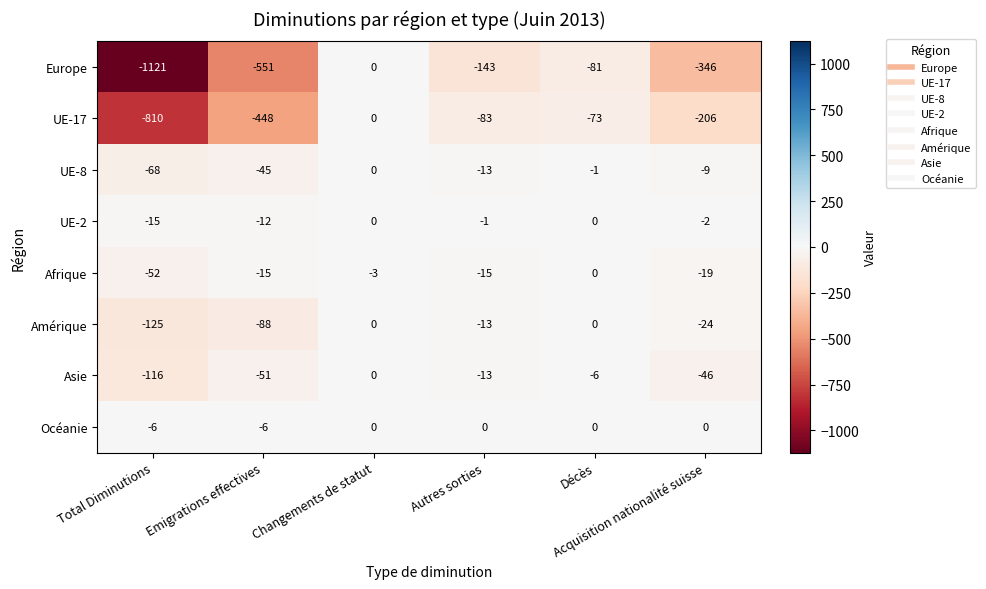

What is the difference between the second highest and second lowest values in the Europe series?

470